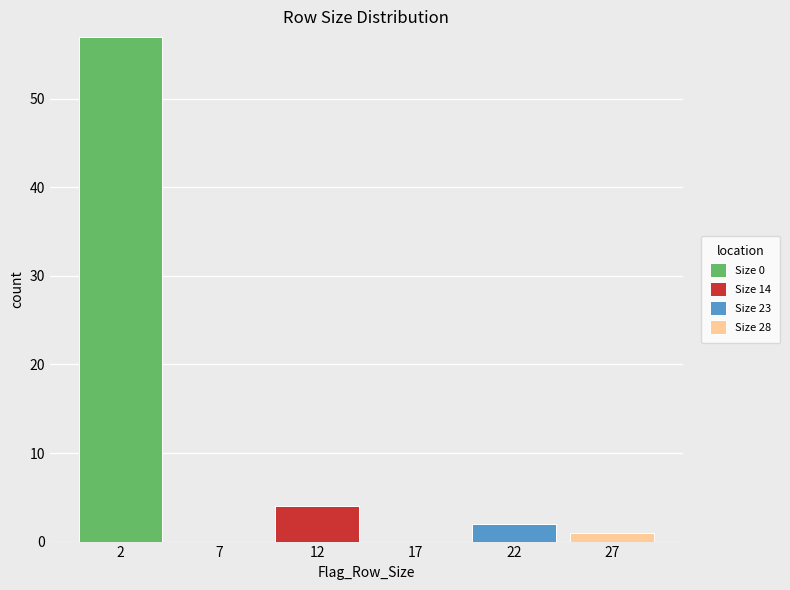

Reading left to right, list the values for the Size 0 series.

2=57	7=0	12=0	17=0	22=0	27=0